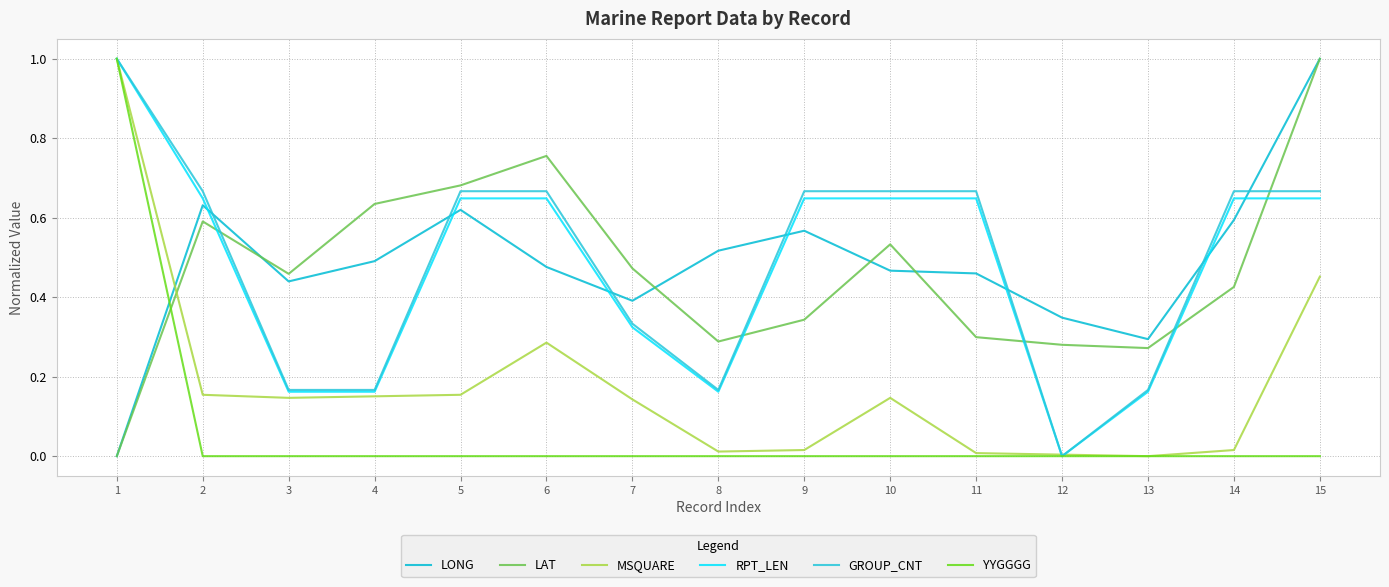

How many lines are shown in the chart?

6